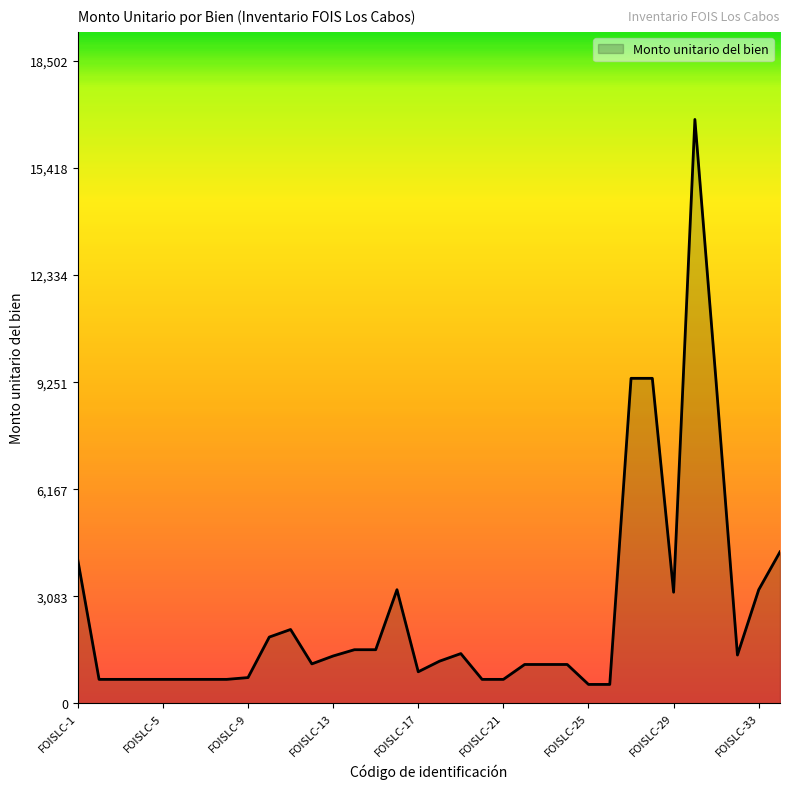

What is the difference between the maximum and minimum values?

16276.4